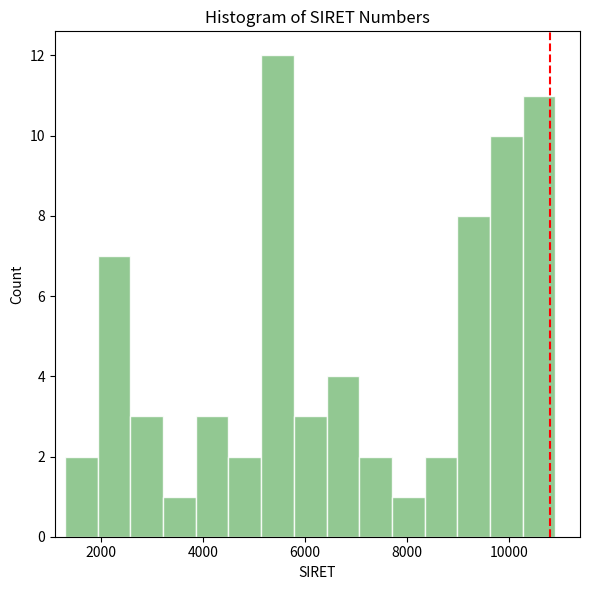

Read against the x-axis, roughly where is the centre of the tallest bar?

5400